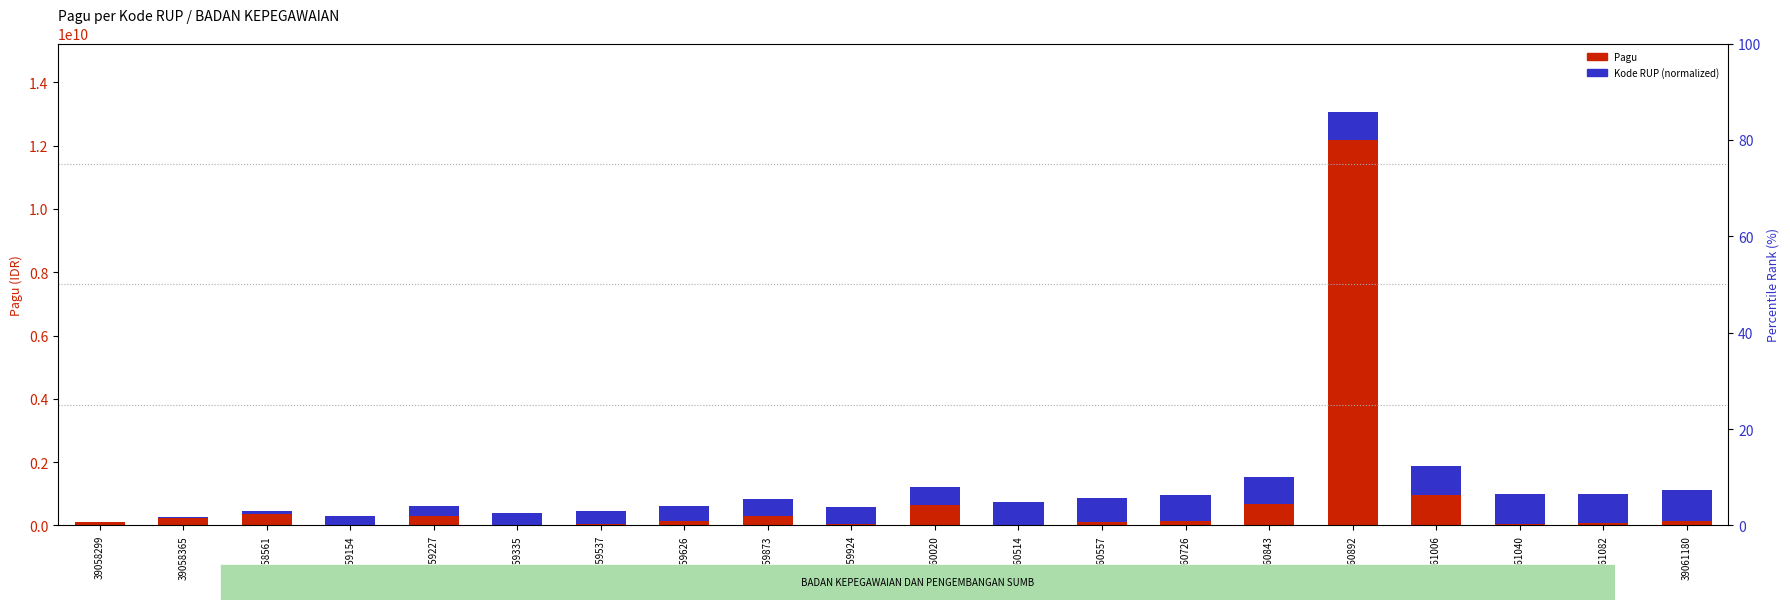

How many values in the Kode RUP (normalized) series exceed 582217322?

10